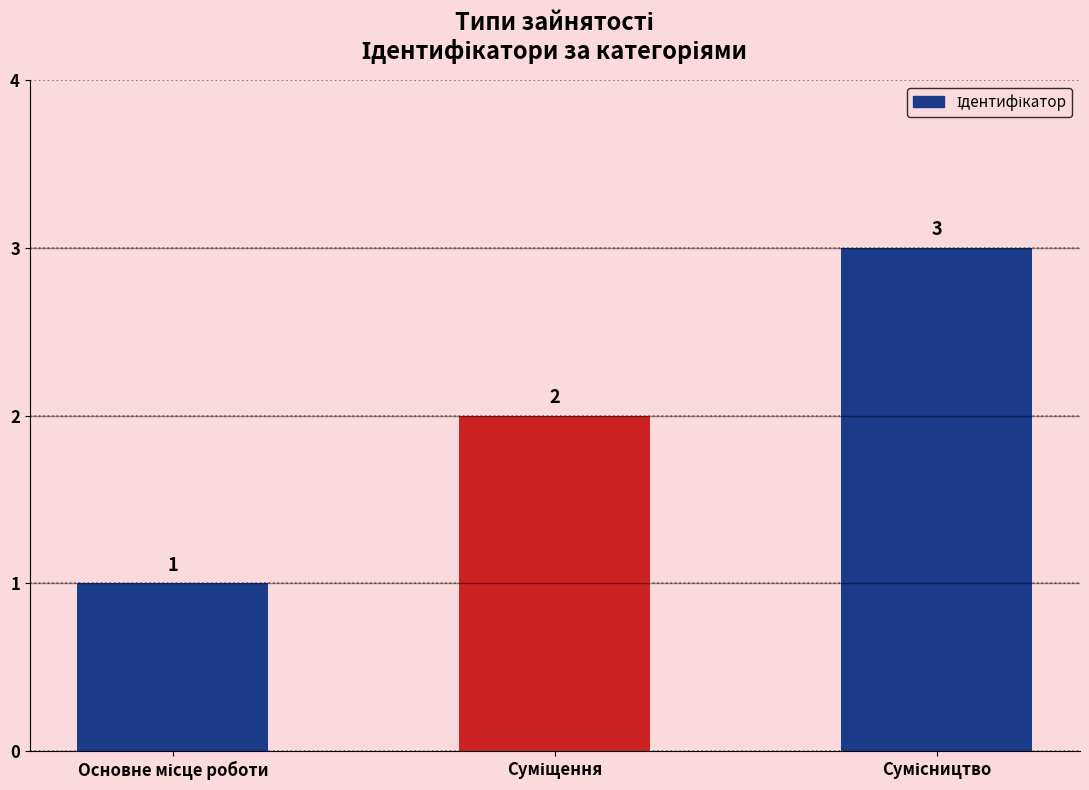

What is the sum of all values?

6